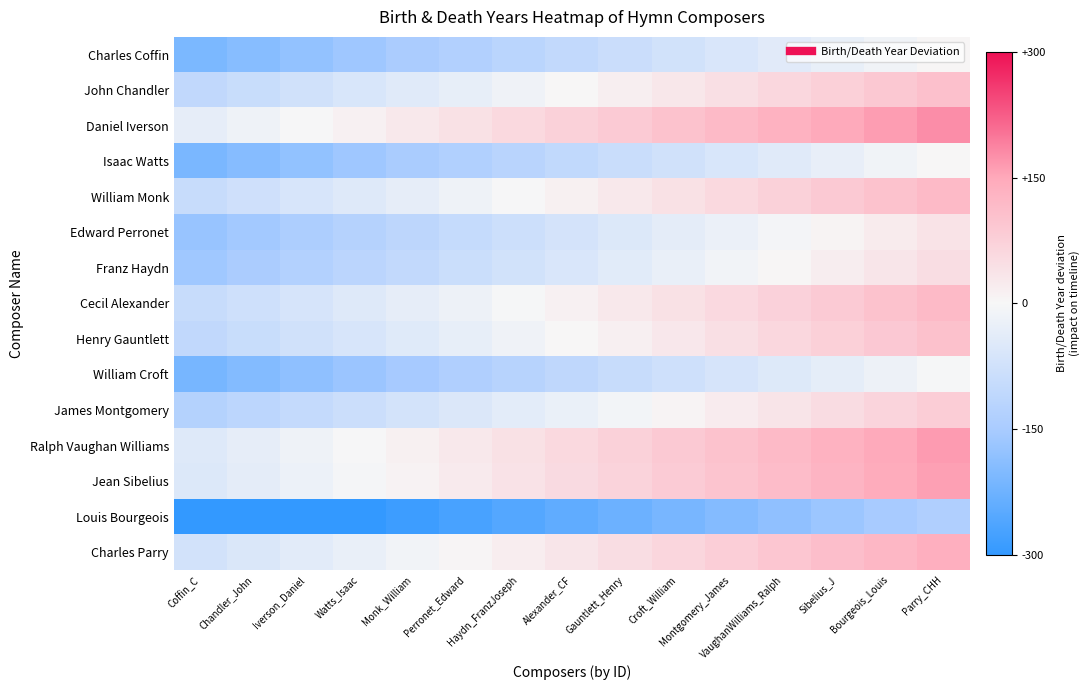

Reading right to left, transcribe all the data shown in this chart.

Charles Coffin: Parry_CHH=2.4	Bourgeois_Louis=-12.6	Sibelius_J=-27.6	VaughanWilliams_Ralph=-42.6	Montgomery_James=-57.6	Croft_William=-72.6	Gauntlett_Henry=-87.6	Alexander_CF=-102.6	Haydn_FranzJoseph=-117.6	Perronet_Edward=-132.6	Monk_William=-147.6	Watts_Isaac=-162.6	Iverson_Daniel=-177.6	Chandler_John=-192.6	Coffin_C=-207.6
John Chandler: Parry_CHH=105.5	Bourgeois_Louis=90.5	Sibelius_J=75.5	VaughanWilliams_Ralph=60.5	Montgomery_James=45.5	Croft_William=30.5	Gauntlett_Henry=15.5	Alexander_CF=0.5	Haydn_FranzJoseph=-14.5	Perronet_Edward=-29.5	Monk_William=-44.5	Watts_Isaac=-59.5	Iverson_Daniel=-74.5	Chandler_John=-89.5	Coffin_C=-104.5
Daniel Iverson: Parry_CHH=177.8	Bourgeois_Louis=162.8	Sibelius_J=147.8	VaughanWilliams_Ralph=132.8	Montgomery_James=117.8	Croft_William=102.8	Gauntlett_Henry=87.8	Alexander_CF=72.8	Haydn_FranzJoseph=57.8	Perronet_Edward=42.8	Monk_William=27.8	Watts_Isaac=12.8	Iverson_Daniel=-2.2	Chandler_John=-17.2	Coffin_C=-32.2
Isaac Watts: Parry_CHH=1.1	Bourgeois_Louis=-13.9	Sibelius_J=-28.9	VaughanWilliams_Ralph=-43.9	Montgomery_James=-58.9	Croft_William=-73.9	Gauntlett_Henry=-88.9	Alexander_CF=-103.9	Haydn_FranzJoseph=-118.9	Perronet_Edward=-133.9	Monk_William=-148.9	Watts_Isaac=-163.9	Iverson_Daniel=-178.9	Chandler_John=-193.9	Coffin_C=-208.9
William Monk: Parry_CHH=117.9	Bourgeois_Louis=102.9	Sibelius_J=87.9	VaughanWilliams_Ralph=72.9	Montgomery_James=57.9	Croft_William=42.9	Gauntlett_Henry=27.9	Alexander_CF=12.9	Haydn_FranzJoseph=-2.1	Perronet_Edward=-17.1	Monk_William=-32.1	Watts_Isaac=-47.1	Iverson_Daniel=-62.1	Chandler_John=-77.1	Coffin_C=-92.1
Edward Perronet: Parry_CHH=37.8	Bourgeois_Louis=22.8	Sibelius_J=7.8	VaughanWilliams_Ralph=-7.2	Montgomery_James=-22.2	Croft_William=-37.2	Gauntlett_Henry=-52.2	Alexander_CF=-67.2	Haydn_FranzJoseph=-82.2	Perronet_Edward=-97.2	Monk_William=-112.2	Watts_Isaac=-127.2	Iverson_Daniel=-142.2	Chandler_John=-157.2	Coffin_C=-172.2
Franz Haydn: Parry_CHH=48.4	Bourgeois_Louis=33.4	Sibelius_J=18.4	VaughanWilliams_Ralph=3.4	Montgomery_James=-11.6	Croft_William=-26.6	Gauntlett_Henry=-41.6	Alexander_CF=-56.6	Haydn_FranzJoseph=-71.6	Perronet_Edward=-86.6	Monk_William=-101.6	Watts_Isaac=-116.6	Iverson_Daniel=-131.6	Chandler_John=-146.6	Coffin_C=-161.6
Cecil Alexander: Parry_CHH=117.2	Bourgeois_Louis=102.2	Sibelius_J=87.2	VaughanWilliams_Ralph=72.2	Montgomery_James=57.2	Croft_William=42.2	Gauntlett_Henry=27.2	Alexander_CF=12.2	Haydn_FranzJoseph=-2.8	Perronet_Edward=-17.8	Monk_William=-32.8	Watts_Isaac=-47.8	Iverson_Daniel=-62.8	Chandler_John=-77.8	Coffin_C=-92.8
Henry Gauntlett: Parry_CHH=105.0	Bourgeois_Louis=90.0	Sibelius_J=75.0	VaughanWilliams_Ralph=60.0	Montgomery_James=45.0	Croft_William=30.0	Gauntlett_Henry=15.0	Alexander_CF=0.0	Haydn_FranzJoseph=-15.0	Perronet_Edward=-30.0	Monk_William=-45.0	Watts_Isaac=-60.0	Iverson_Daniel=-75.0	Chandler_John=-90.0	Coffin_C=-105.0
William Croft: Parry_CHH=-3.2	Bourgeois_Louis=-18.2	Sibelius_J=-33.2	VaughanWilliams_Ralph=-48.2	Montgomery_James=-63.2	Croft_William=-78.2	Gauntlett_Henry=-93.2	Alexander_CF=-108.2	Haydn_FranzJoseph=-123.2	Perronet_Edward=-138.2	Monk_William=-153.2	Watts_Isaac=-168.2	Iverson_Daniel=-183.2	Chandler_John=-198.2	Coffin_C=-213.2
James Montgomery: Parry_CHH=81.4	Bourgeois_Louis=66.4	Sibelius_J=51.4	VaughanWilliams_Ralph=36.4	Montgomery_James=21.4	Croft_William=6.4	Gauntlett_Henry=-8.6	Alexander_CF=-23.6	Haydn_FranzJoseph=-38.6	Perronet_Edward=-53.6	Monk_William=-68.6	Watts_Isaac=-83.6	Iverson_Daniel=-98.6	Chandler_John=-113.6	Coffin_C=-128.6
Ralph Vaughan Williams: Parry_CHH=163.1	Bourgeois_Louis=148.1	Sibelius_J=133.1	VaughanWilliams_Ralph=118.1	Montgomery_James=103.1	Croft_William=88.1	Gauntlett_Henry=73.1	Alexander_CF=58.1	Haydn_FranzJoseph=43.1	Perronet_Edward=28.1	Monk_William=13.1	Watts_Isaac=-1.9	Iverson_Daniel=-16.9	Chandler_John=-31.9	Coffin_C=-46.9
Jean Sibelius: Parry_CHH=159.3	Bourgeois_Louis=144.3	Sibelius_J=129.3	VaughanWilliams_Ralph=114.3	Montgomery_James=99.3	Croft_William=84.3	Gauntlett_Henry=69.3	Alexander_CF=54.3	Haydn_FranzJoseph=39.3	Perronet_Edward=24.3	Monk_William=9.3	Watts_Isaac=-5.7	Iverson_Daniel=-20.7	Chandler_John=-35.7	Coffin_C=-50.7
Louis Bourgeois: Parry_CHH=-137.0	Bourgeois_Louis=-152.0	Sibelius_J=-167.0	VaughanWilliams_Ralph=-182.0	Montgomery_James=-197.0	Croft_William=-212.0	Gauntlett_Henry=-227.0	Alexander_CF=-242.0	Haydn_FranzJoseph=-257.0	Perronet_Edward=-272.0	Monk_William=-287.0	Watts_Isaac=-300.0	Iverson_Daniel=-300.0	Chandler_John=-300.0	Coffin_C=-300.0
Charles Parry: Parry_CHH=139.1	Bourgeois_Louis=124.1	Sibelius_J=109.1	VaughanWilliams_Ralph=94.1	Montgomery_James=79.1	Croft_William=64.1	Gauntlett_Henry=49.1	Alexander_CF=34.1	Haydn_FranzJoseph=19.1	Perronet_Edward=4.1	Monk_William=-10.9	Watts_Isaac=-25.9	Iverson_Daniel=-40.9	Chandler_John=-55.9	Coffin_C=-70.9